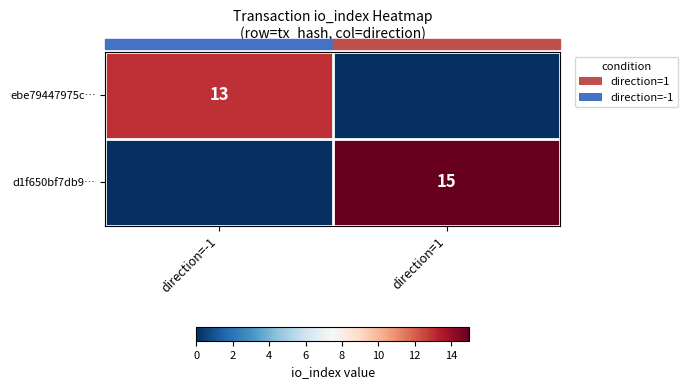

Which has a higher value, direction=-1 or direction=1?

direction=-1